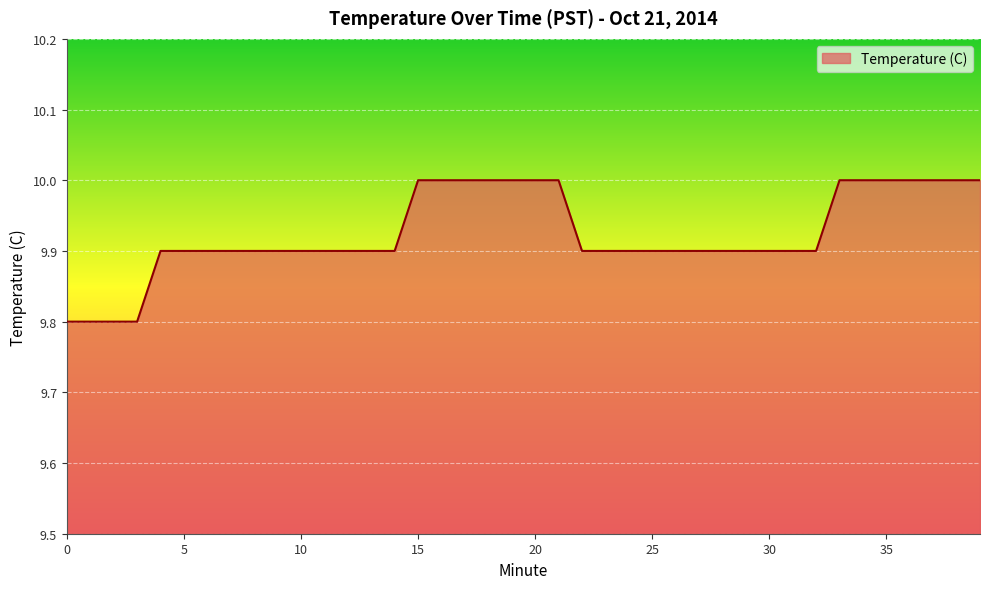

What is the smallest value displayed?

9.8